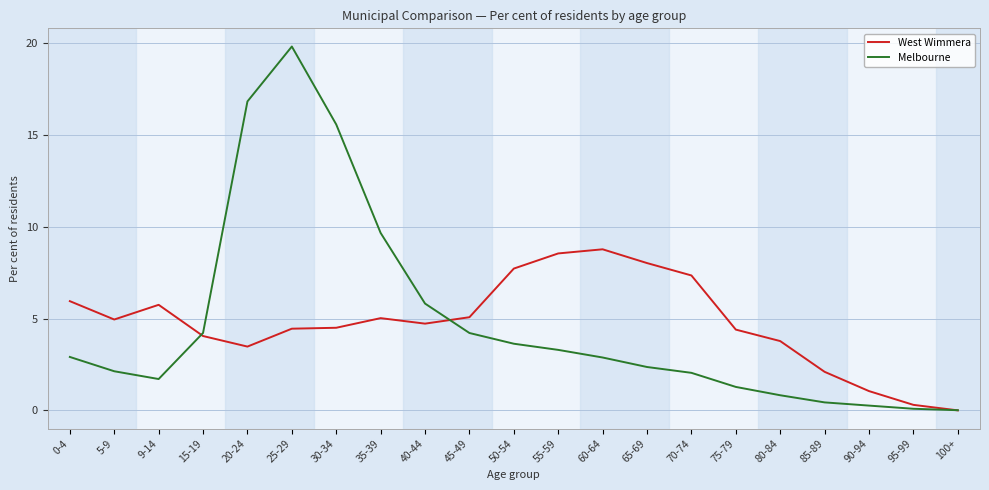

Between 0-4 and 20-24, which series saw the biggest shift?

Melbourne